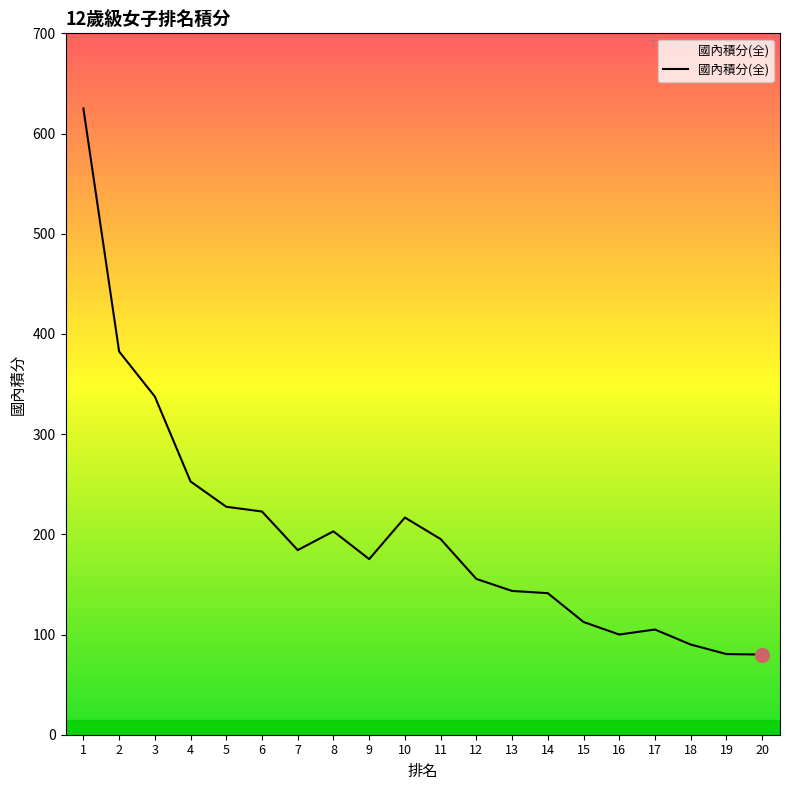

The value at 18 is 90.0. True or false?

True